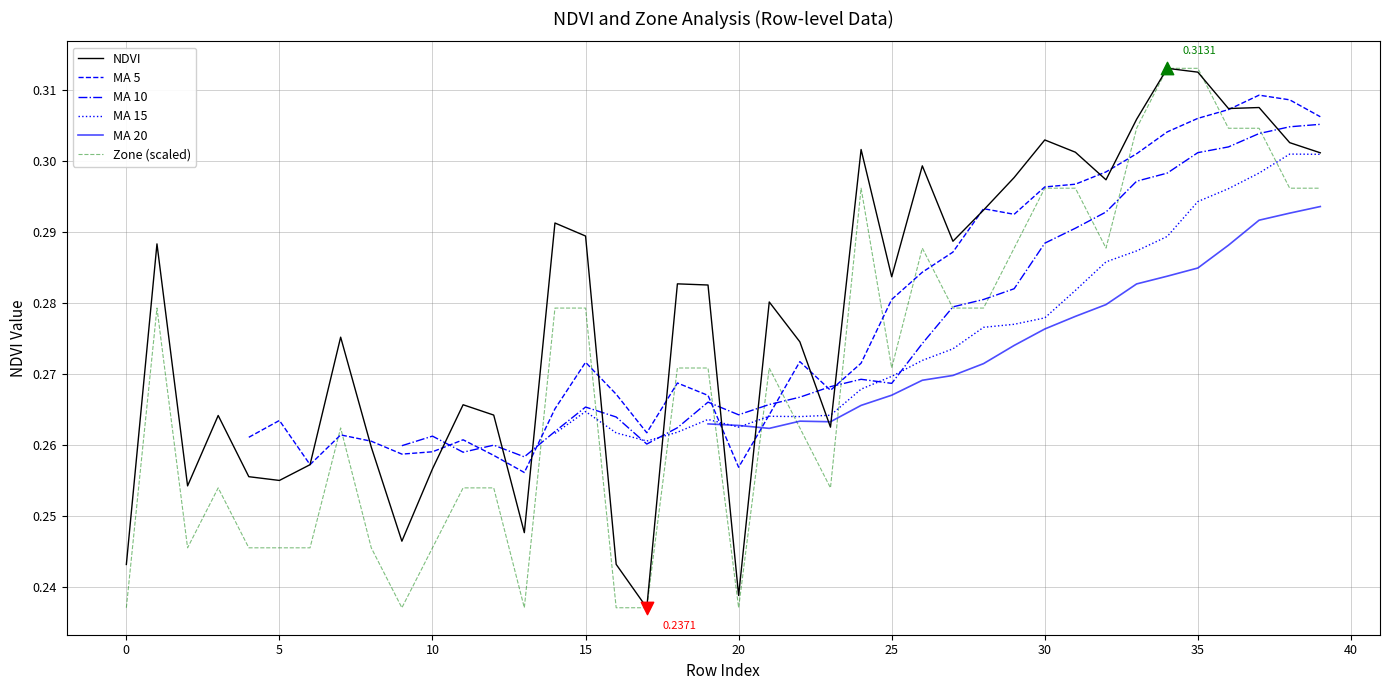

At which category is the sum across all series the highest?

37